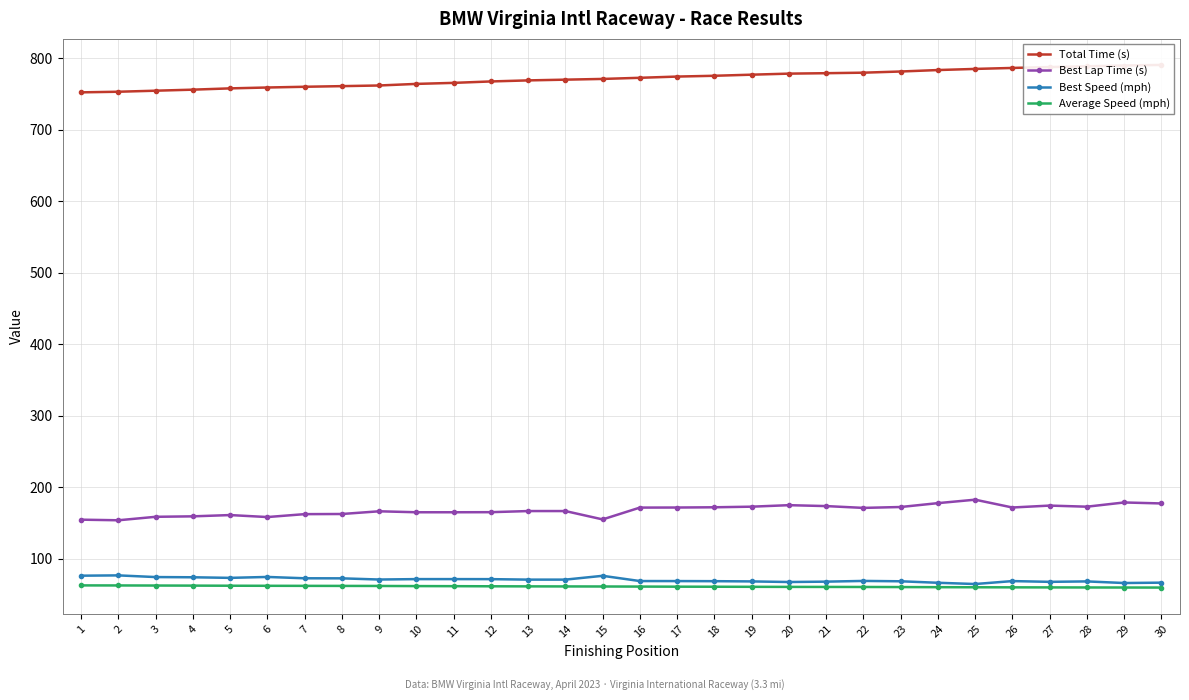

At which category is the sum across all series the highest?

29